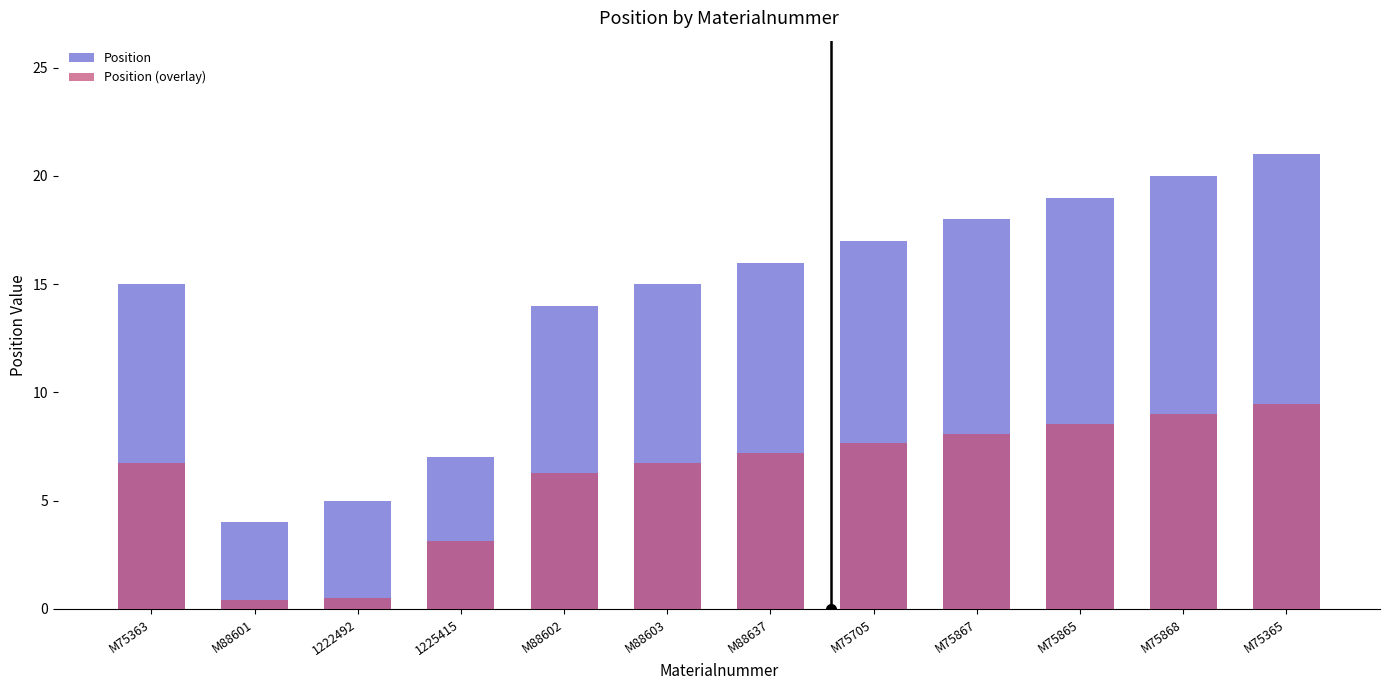

Rank the series by their maximum value, from lowest to highest.

Position (overlay), Position